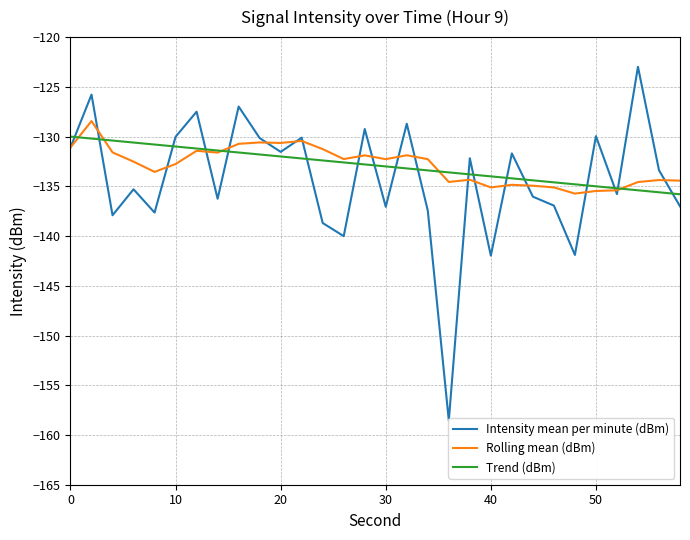

What is the lowest value of the Trend (dBm) series?

-135.8